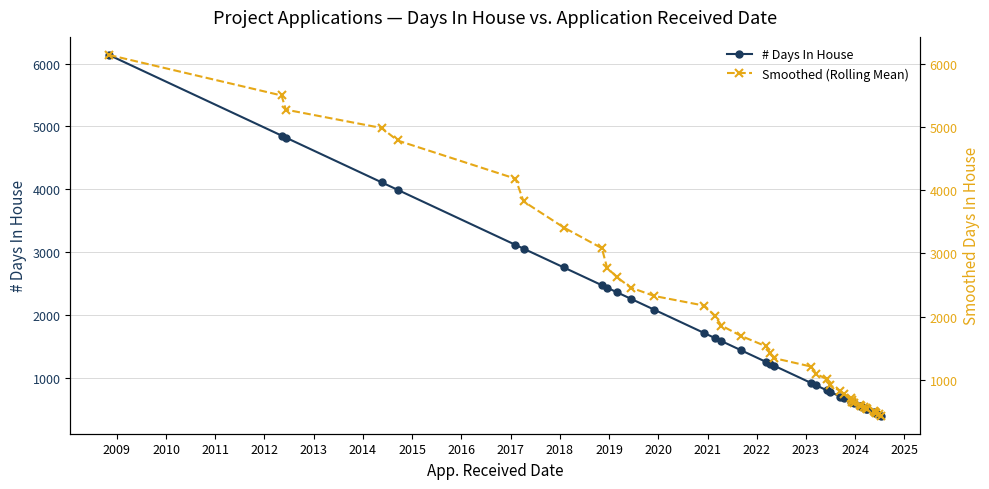

What is the value of the # Days In House point at the 14th from the left?

1717.6